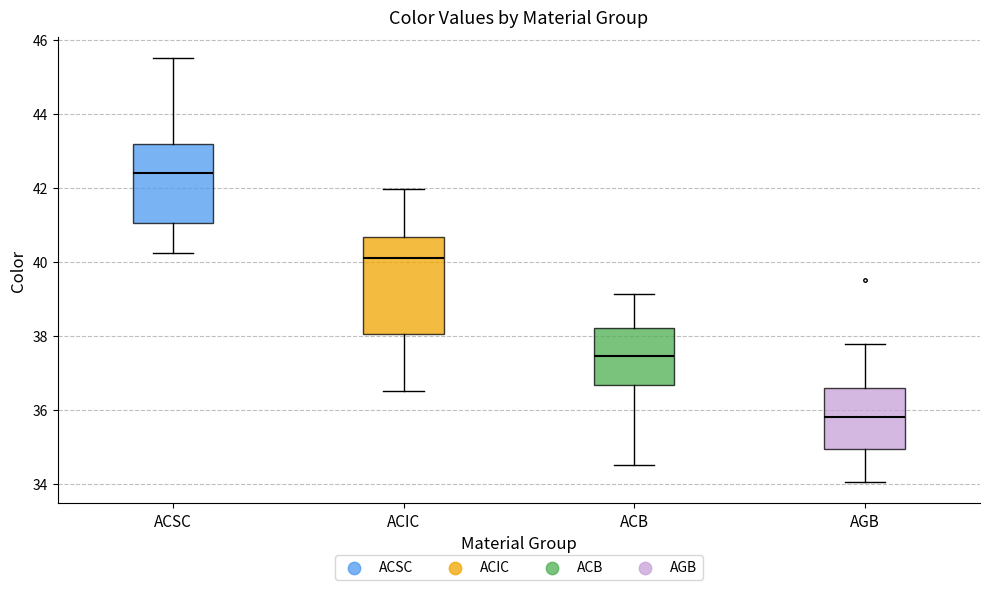

Reading left to right, transcribe this box plot: for each box, give where its median line is, the range the box spans, and where its two whiskers end, as read against the y-axis. The values are not printed on the chart, so give them approximately, as read against the axis.

ACSC: median 42.4, box 41.0 to 43.2, whiskers 40.2 to 45.6
ACIC: median 40.0, box 38.0 to 40.6, whiskers 36.6 to 42.0
ACB: median 37.4, box 36.6 to 38.2, whiskers 34.6 to 39.2
AGB: median 35.8, box 35.0 to 36.6, whiskers 34.0 to 37.8